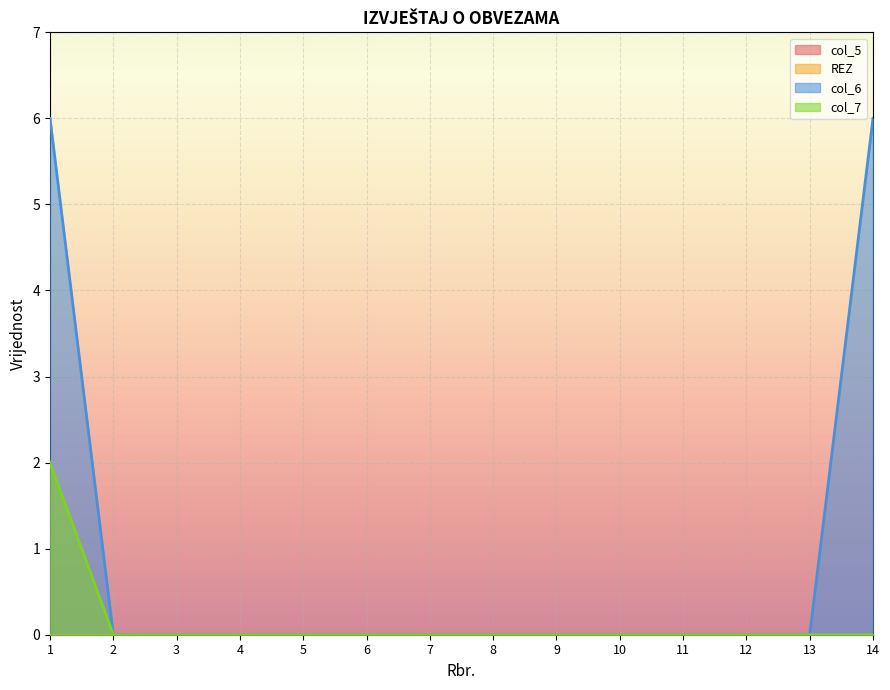

Which series changed the most between 11 and 13?

col_6